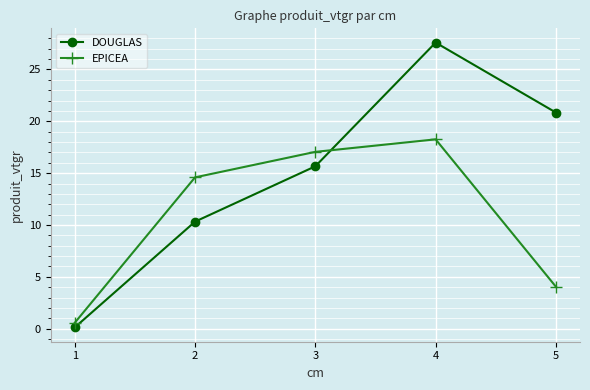

Reading right to left, extract all data points from this chart.

DOUGLAS: 20.8	27.6	15.7	10.3	0.1
EPICEA: 4.0	18.3	17.1	14.6	0.6